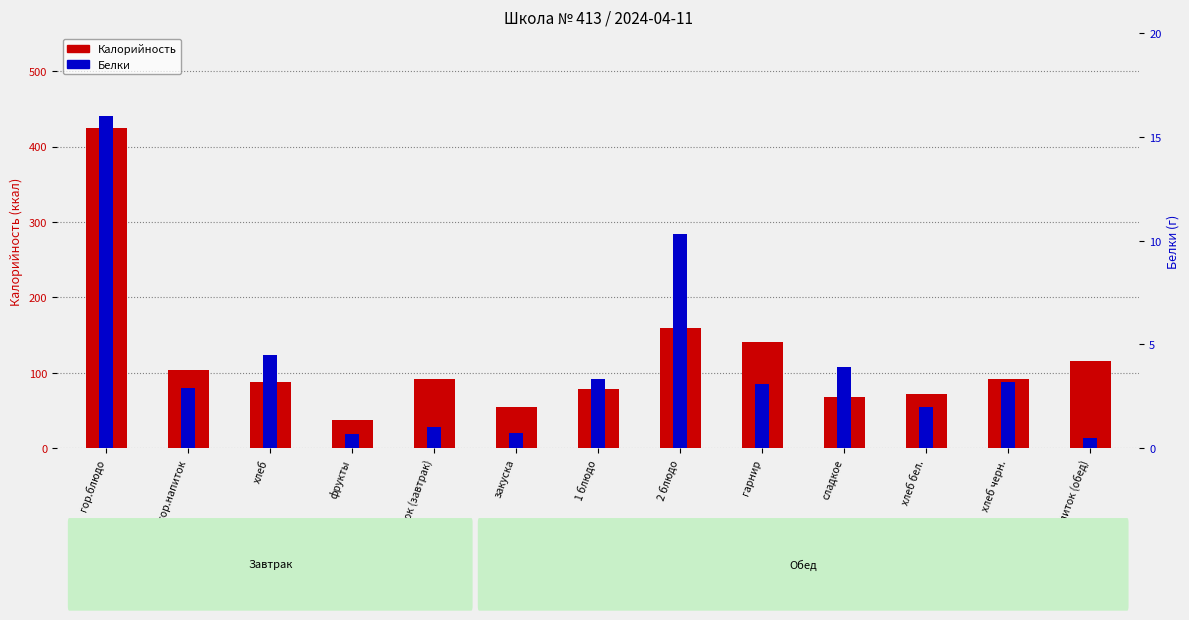

Is it true that Белки equals 5.7 at хлеб черн.?

False